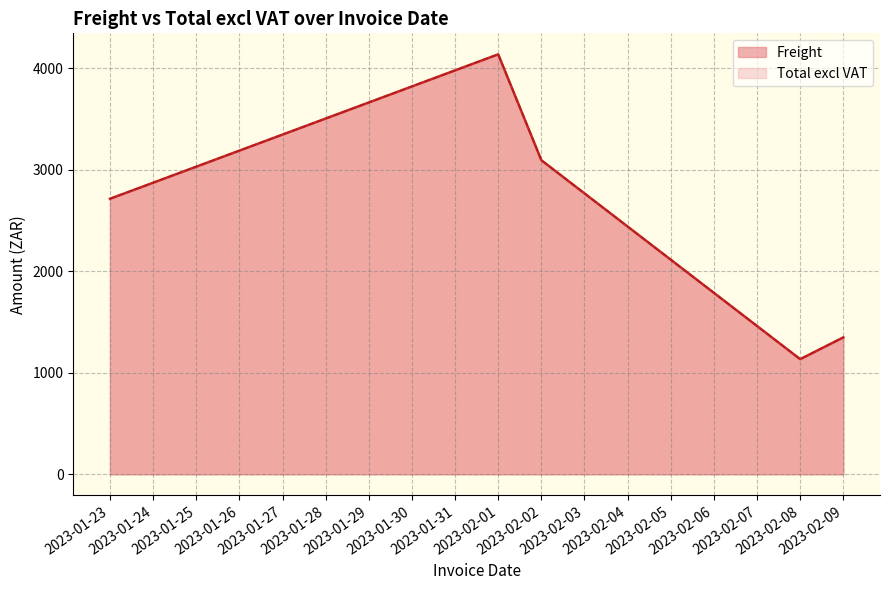

Does the chart have visible grid lines?

Yes